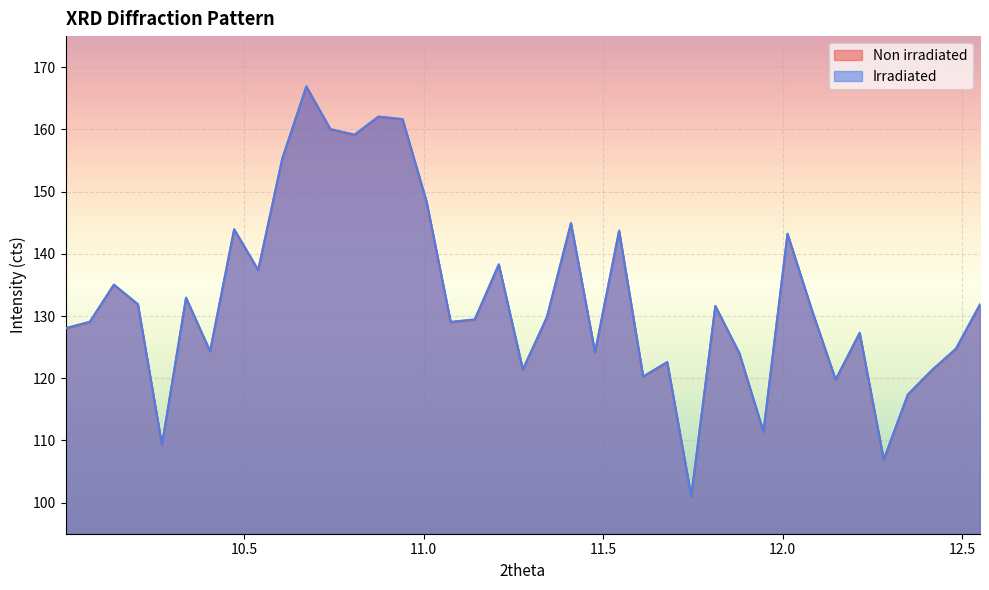

What is the difference between the Non irradiated values at 10.2714 and 11.9464?

2.1